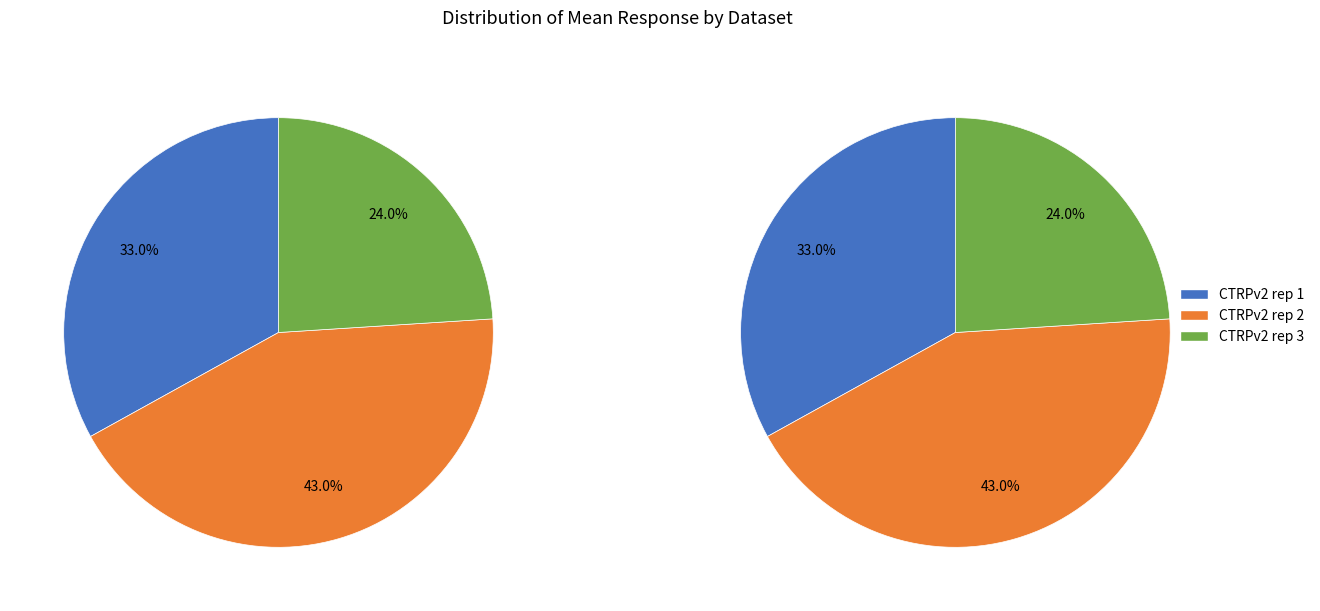

Which series has the largest range (max minus min)?

CTRPv2 rep 3